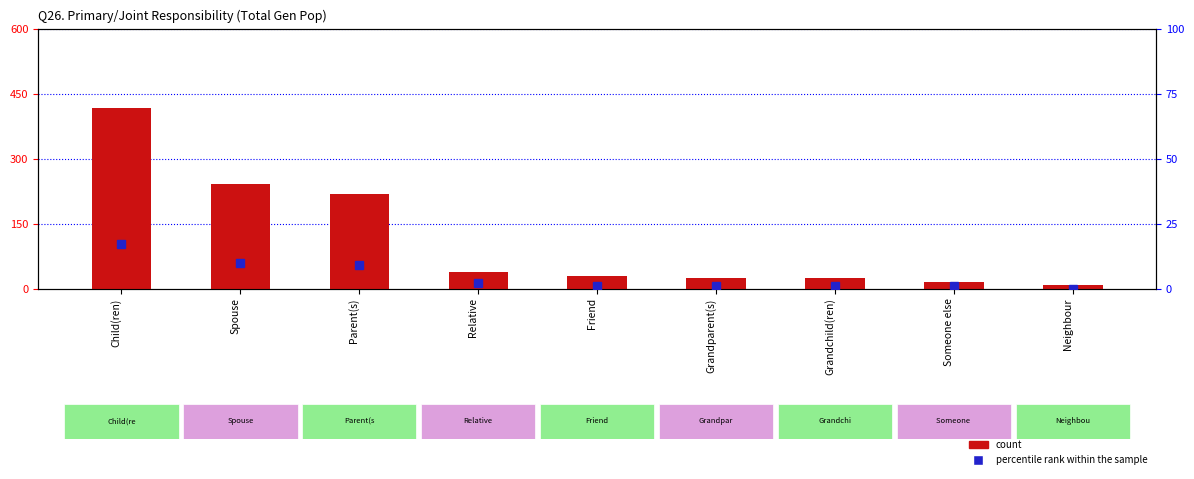

What is the difference between the maximum and minimum values in the percentile rank within the sample series?

17